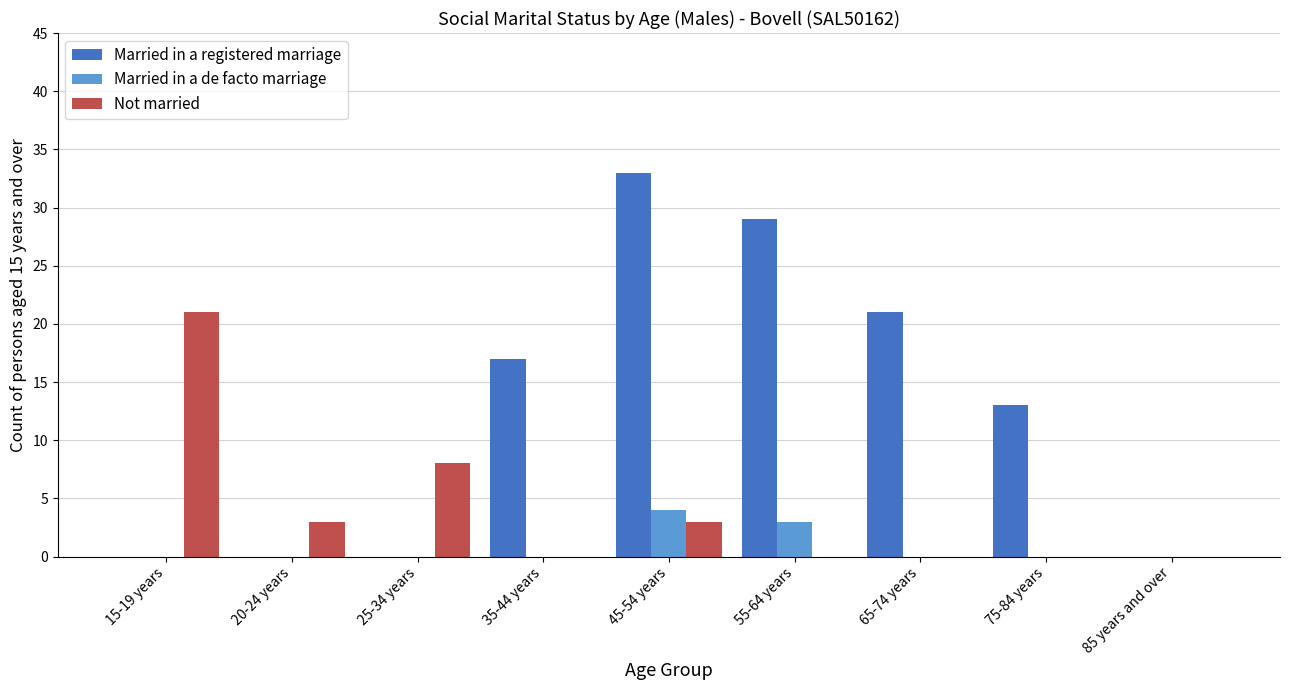

How many data points does each series have?

9